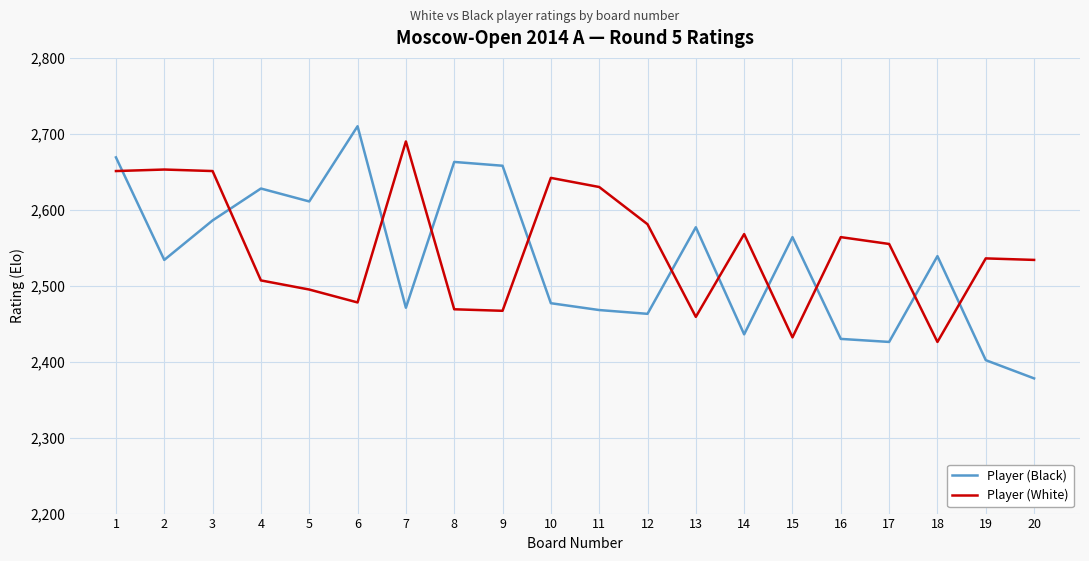

Which series ends up on top after the final intersection of Player (White) and Player (Black)?

Player (White)